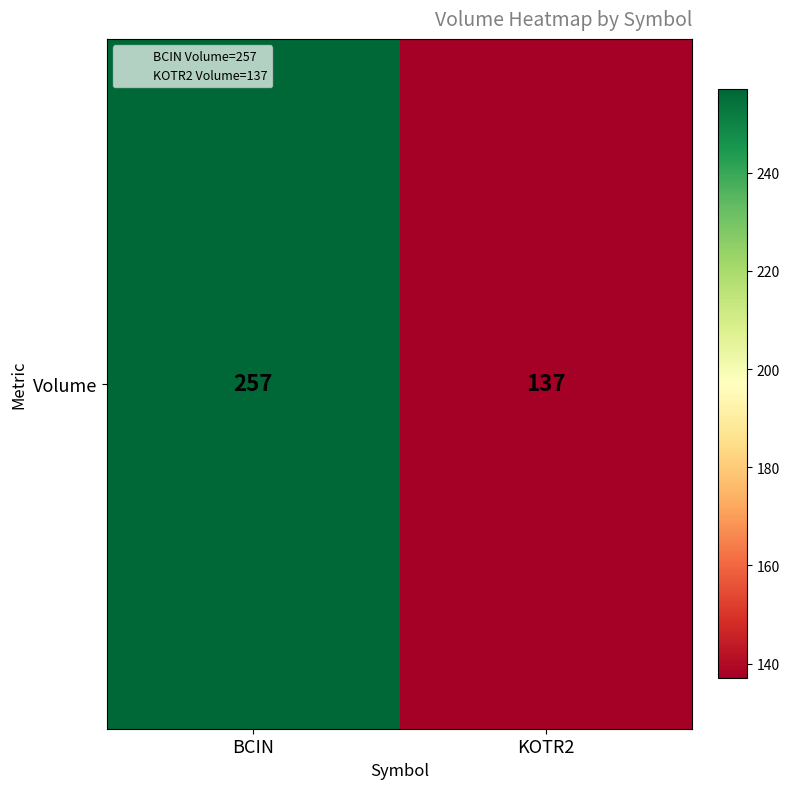

What is the sum of all values?

394